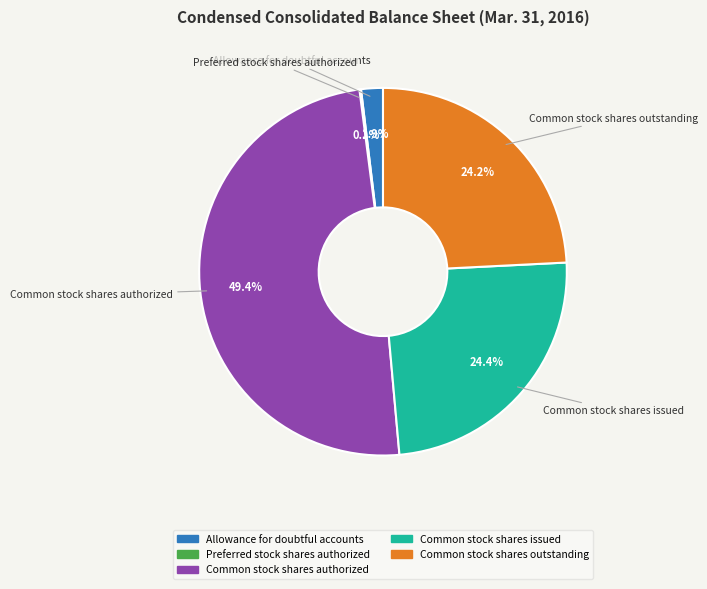

Is there any slice that represents more than half of the pie?

No